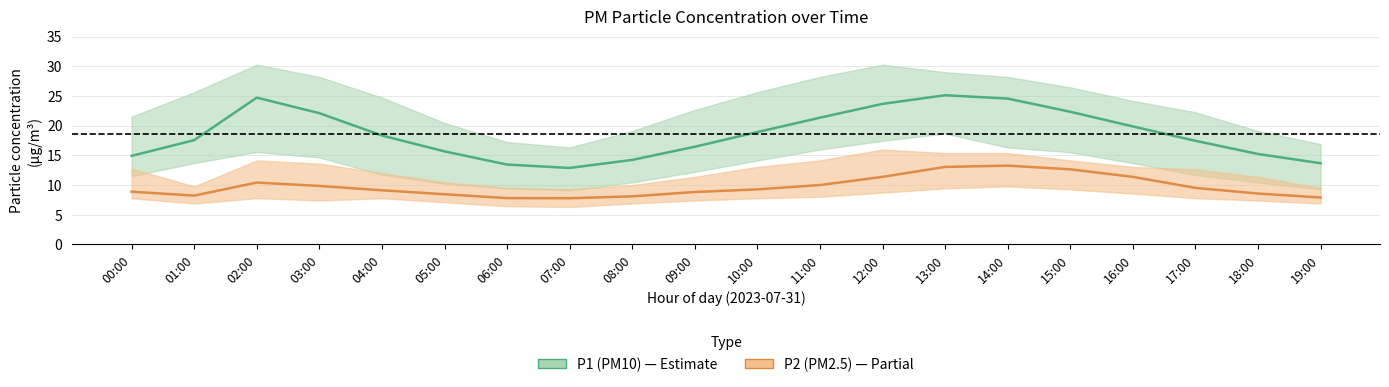

Between 05:00 and 07:00, which is larger?

05:00